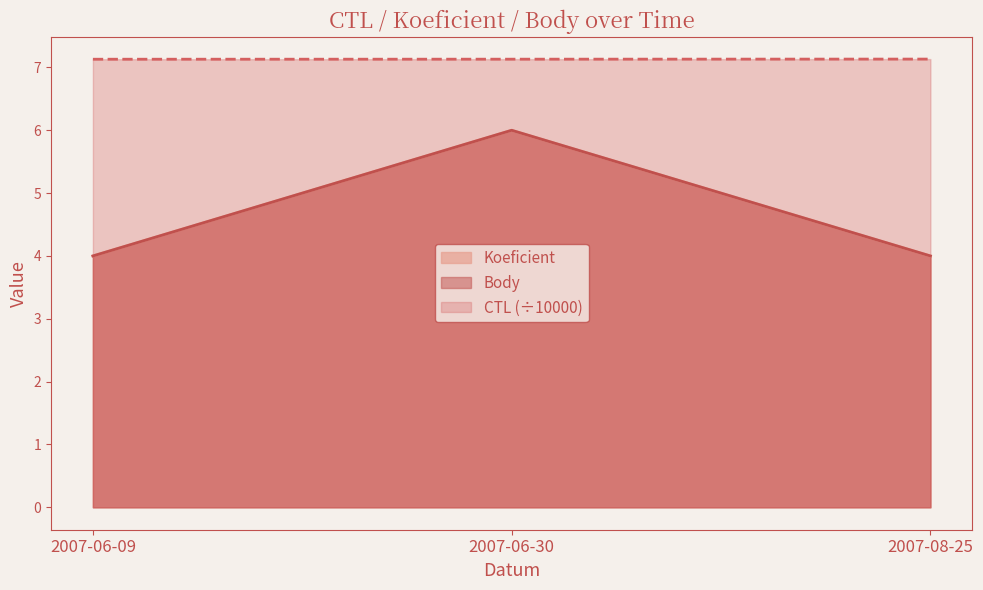

Which series has the widest spread of values?

Koeficient